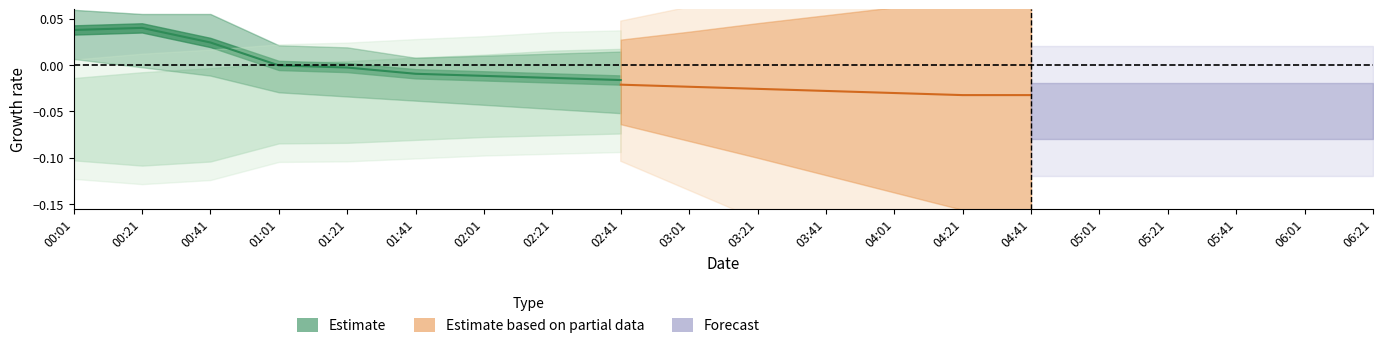

Reading left to right, what are all the values shown in this chart?

00:01=0.0	00:21=0.0	00:41=0.0	01:01=-0.0	01:21=-0.0	01:41=-0.0	02:01=-0.0	02:21=-0.0	02:41=-0.0